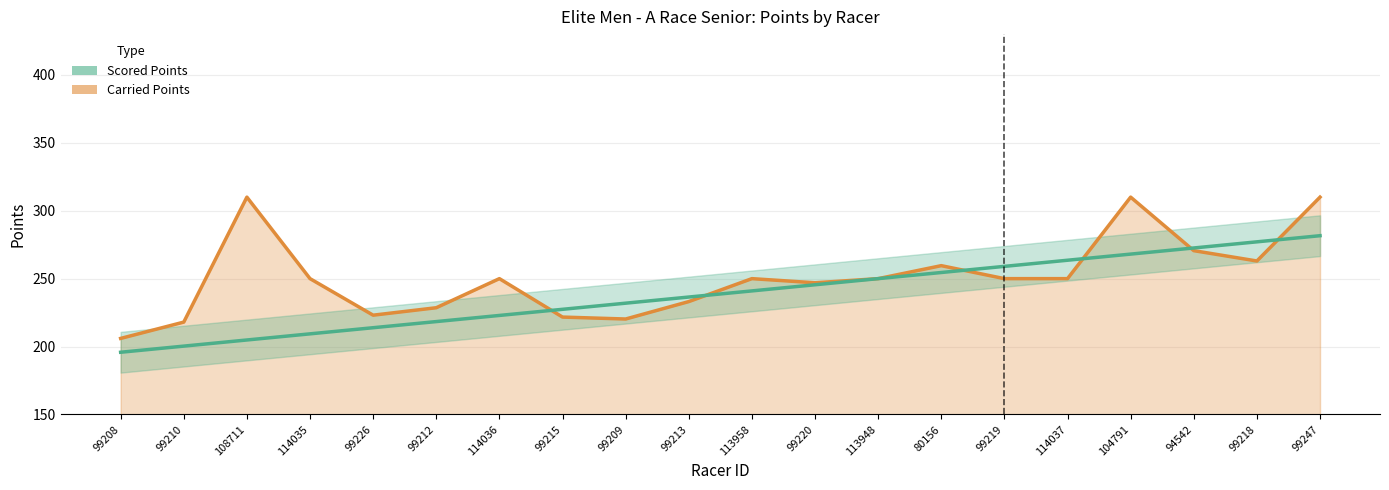

Which label corresponds to the smallest value in the chart?

99208